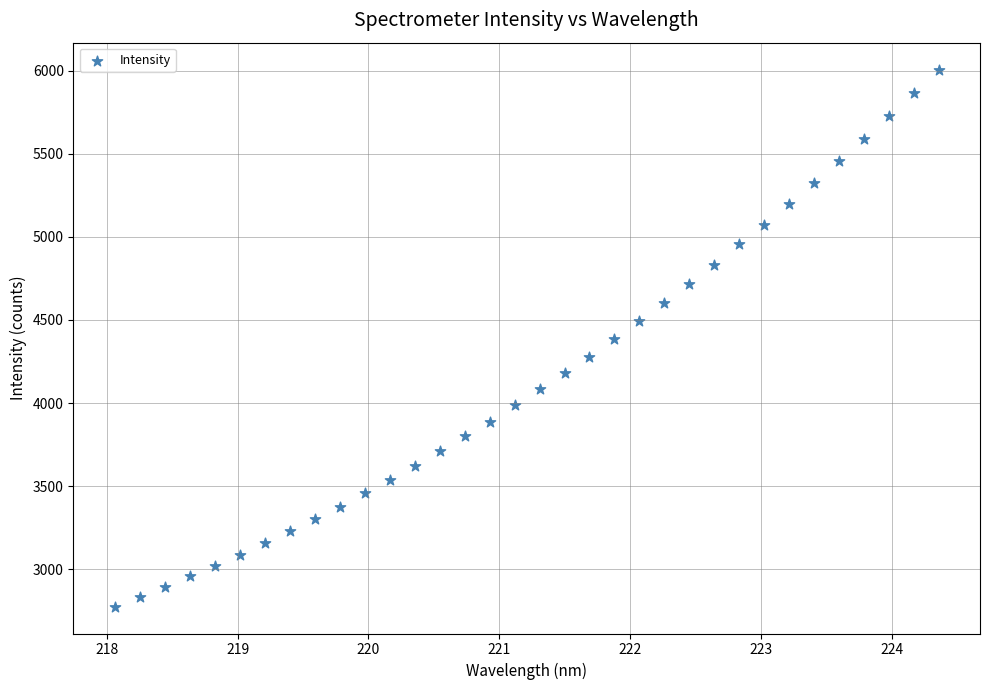

What is the range of X values (max minus min)?

6.3